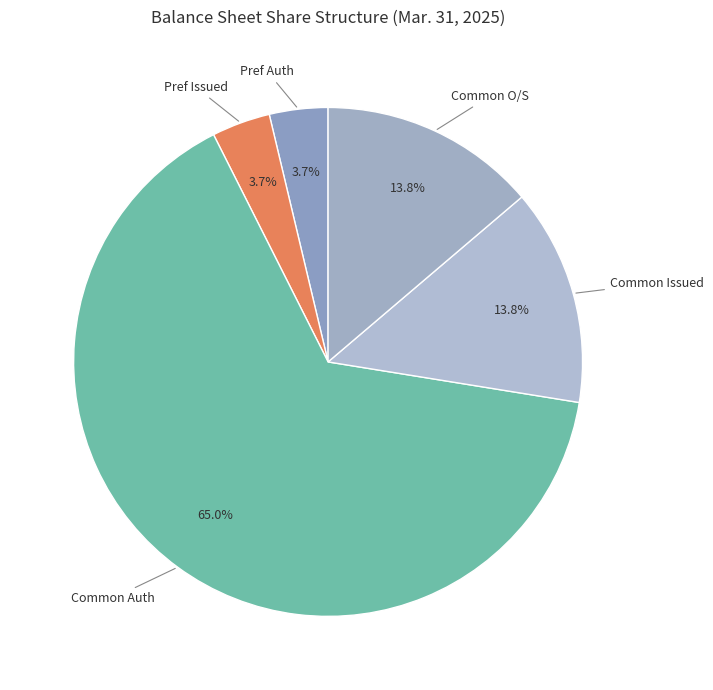

How many slices are in this pie chart?

5